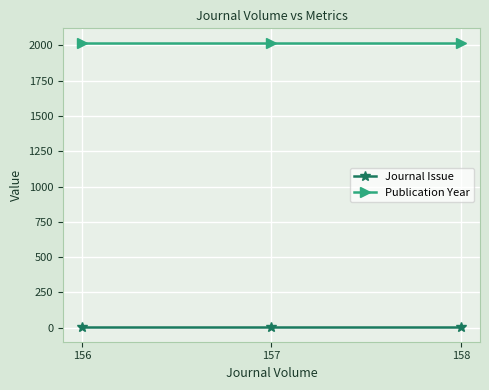

Does the chart display data point markers on the line(s)?

Yes